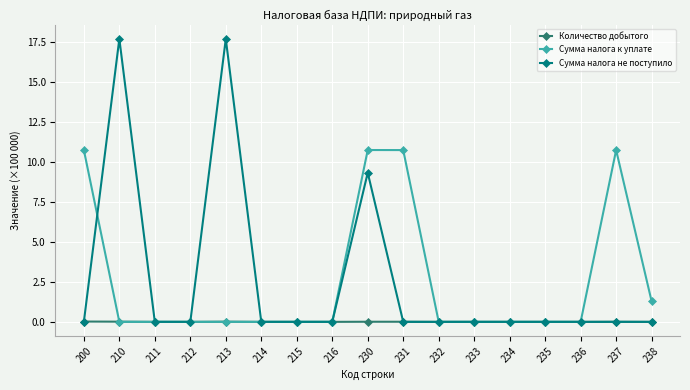

True or false: Сумма налога к уплате has more than 1 interior local peaks.

True